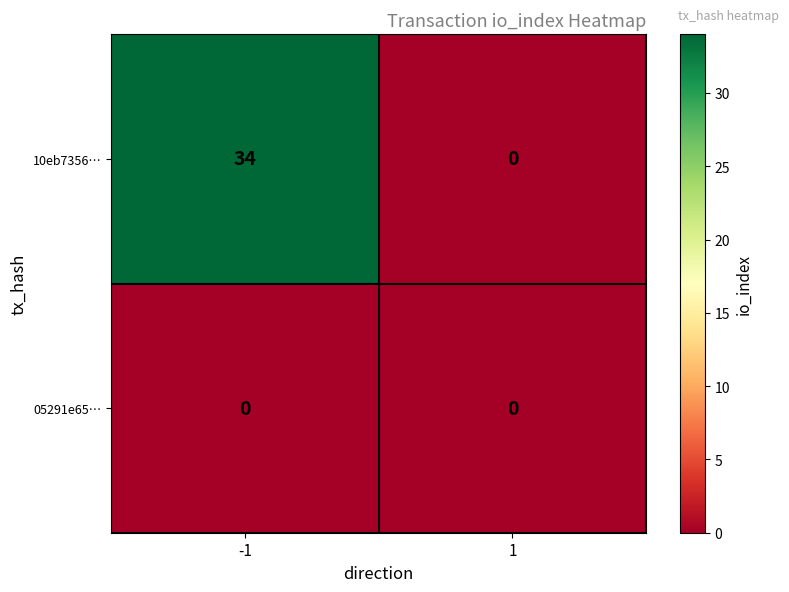

Between -1 and 1, which series saw the biggest shift?

10eb7356…